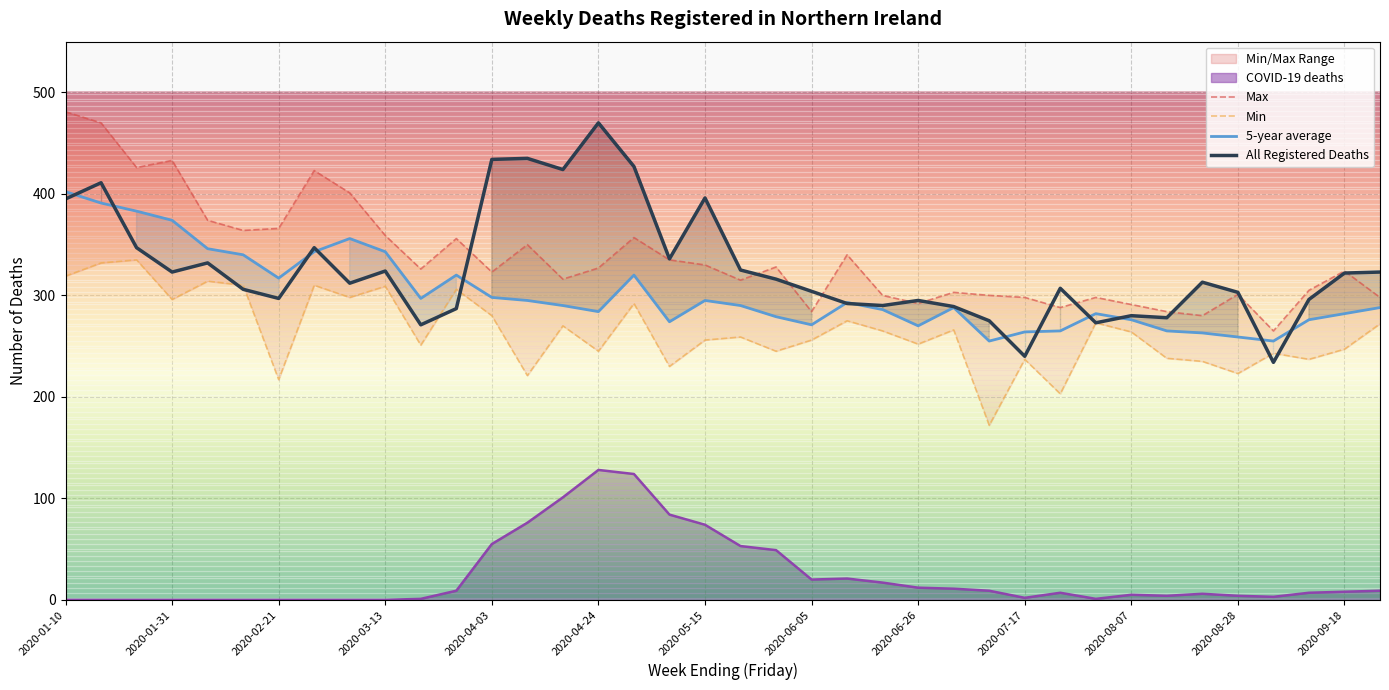

Is the value of All Registered Deaths at 32 greater than the value of Min at 34?

Yes